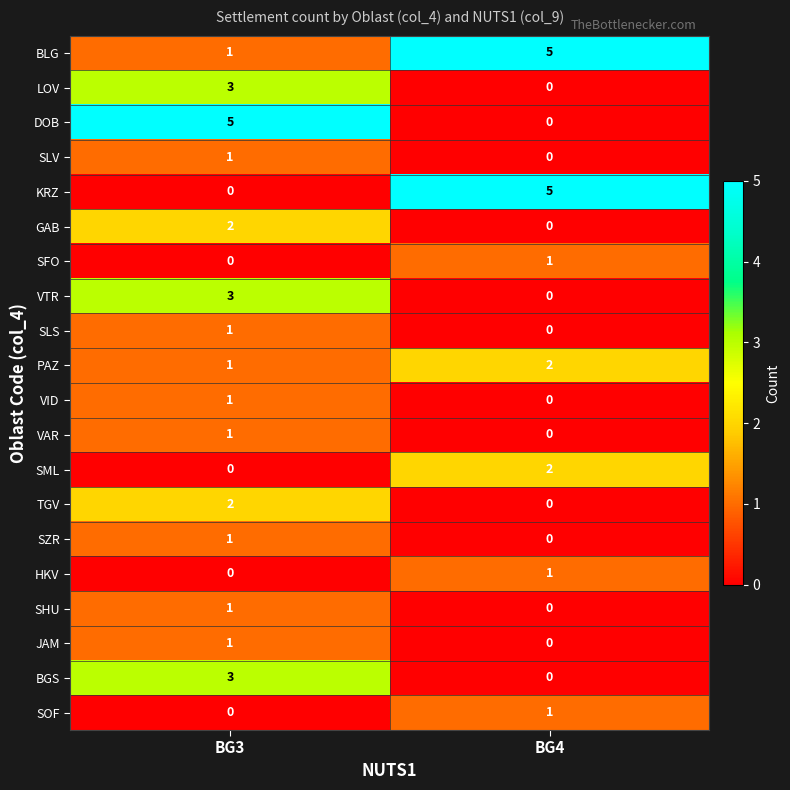

What is the sum of the PAZ values at BG3 and BG4?

3